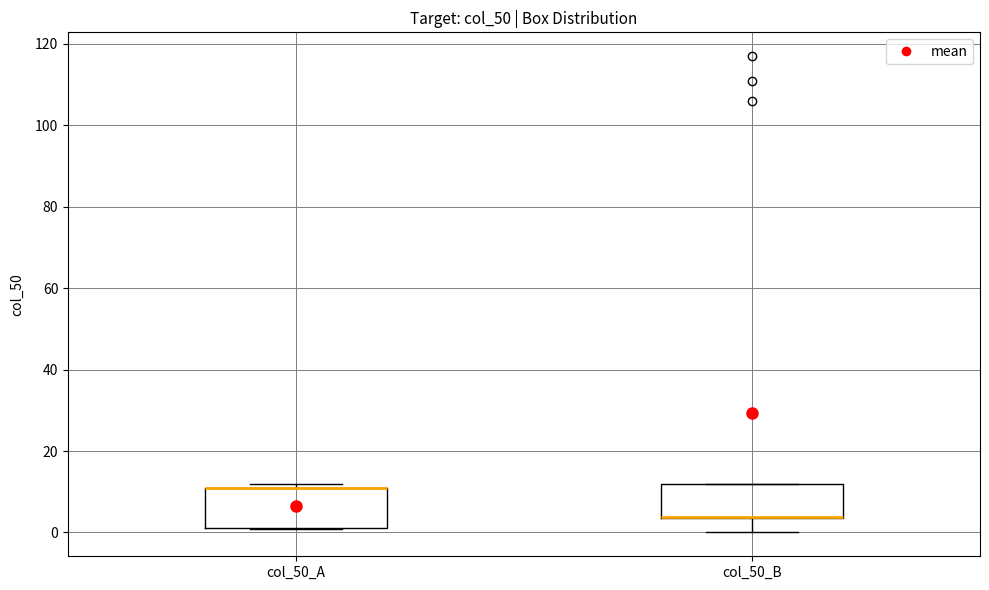

Reading left to right, read every box against the y-axis: the position of its median line, the range the box covers, and the ends of its whiskers. The values are not printed on the chart, so give them approximately, as read against the axis.

col_50_A: median 12 (drawn on the box's upper edge), box 2 to 12, whiskers 0 to 12 (just above the box's upper edge)
col_50_B: median 4 (drawn on the box's lower edge), box 4 to 12, whiskers 0 to 12